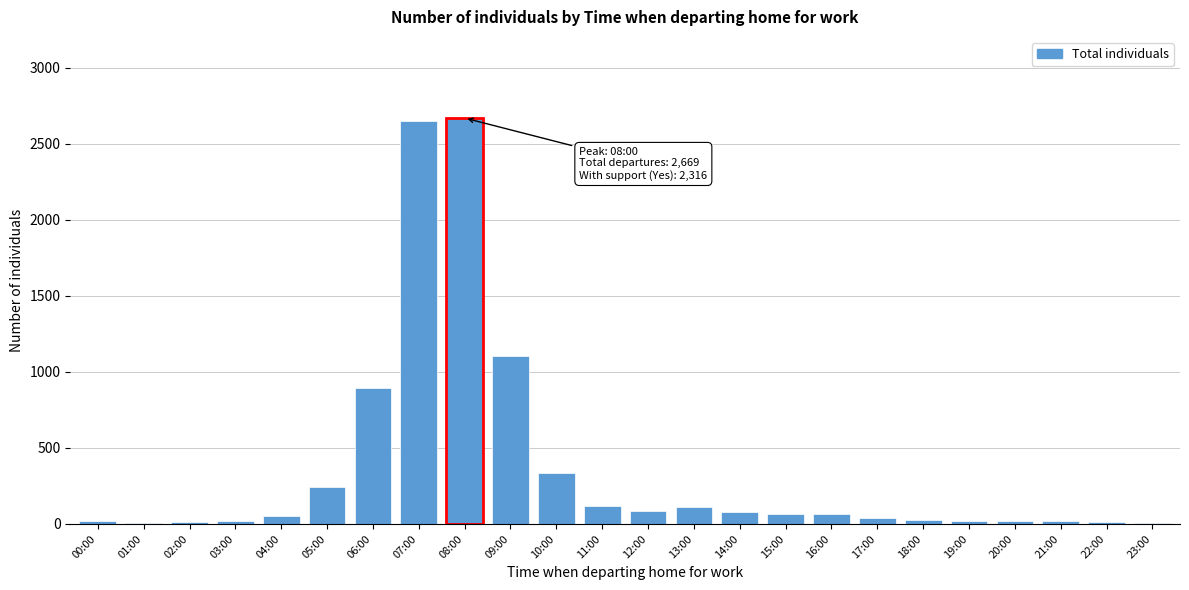

What is the greatest value displayed?

2669